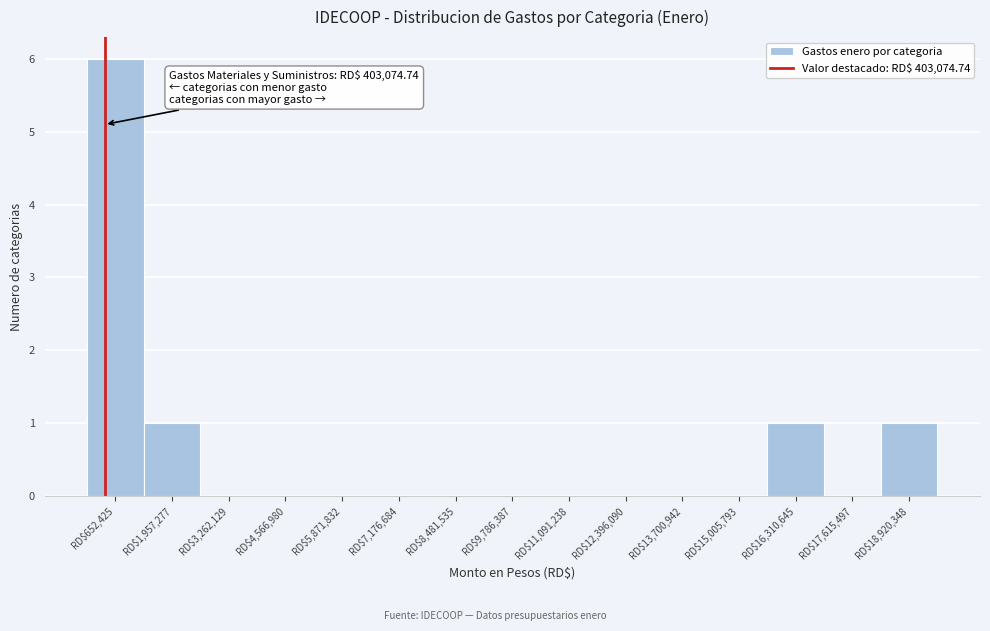

Which range on the x-axis has the tallest bar?

0 to 1400000